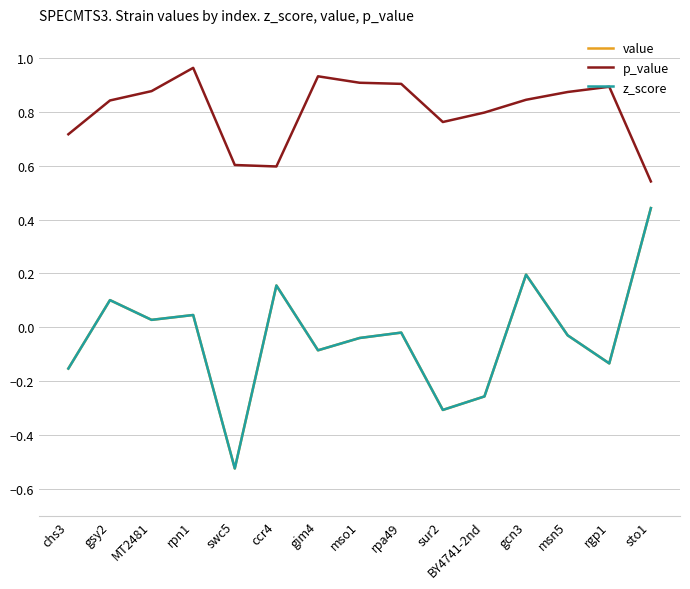

What is the difference between the highest and lowest values at sto1?

0.1